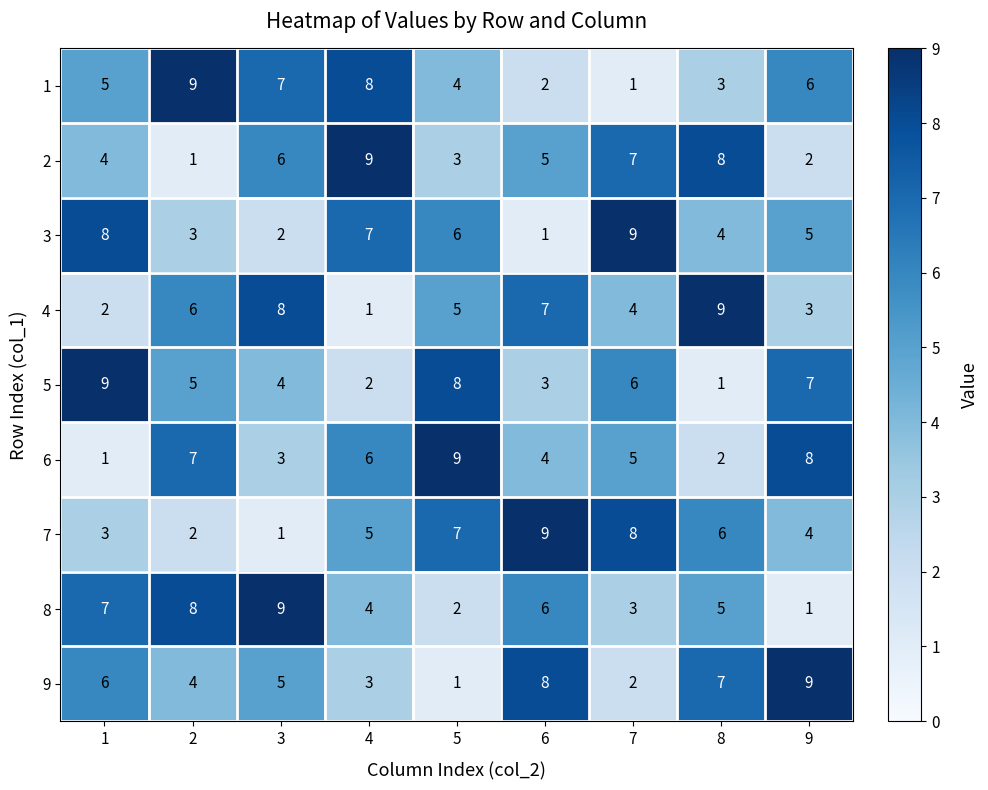

What is the maximum value for 2?

9